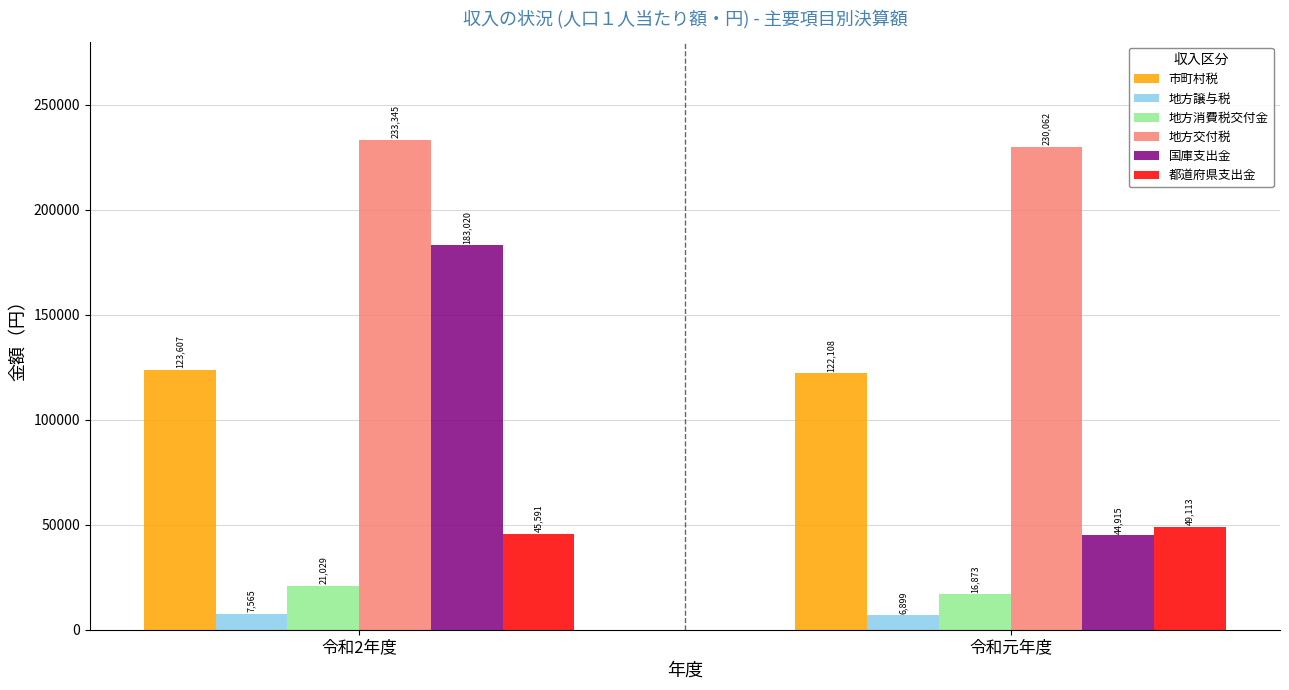

What position from the left is 令和元年度?

2